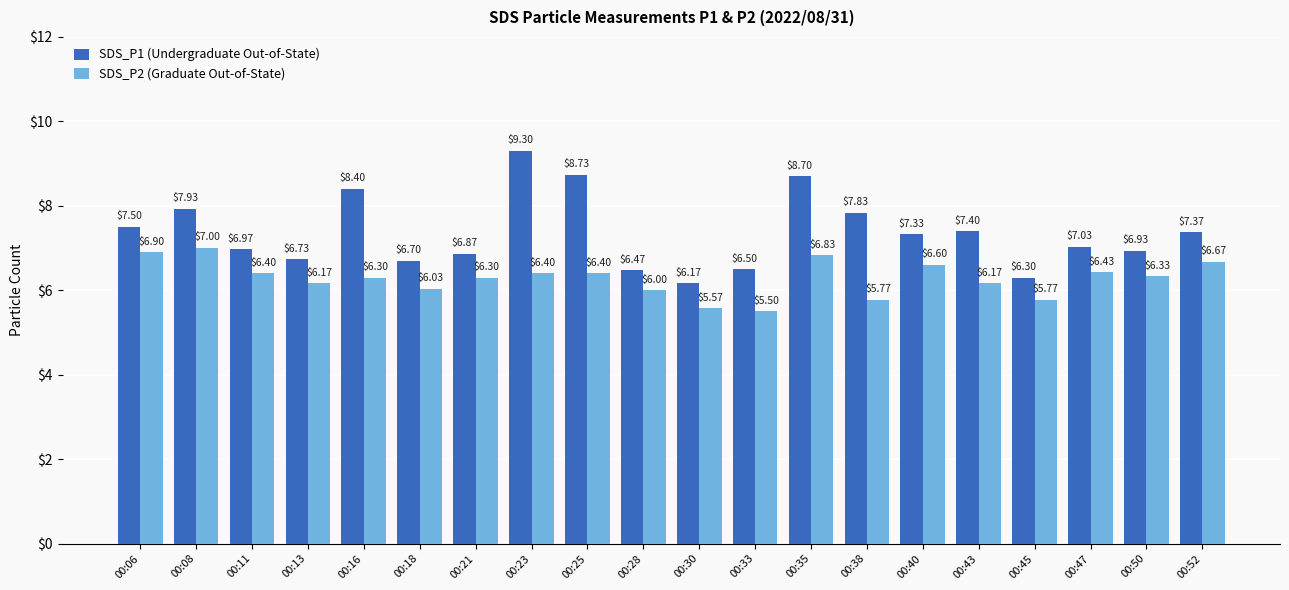

What is the spread (max minus min) of values at 00:30?

0.6